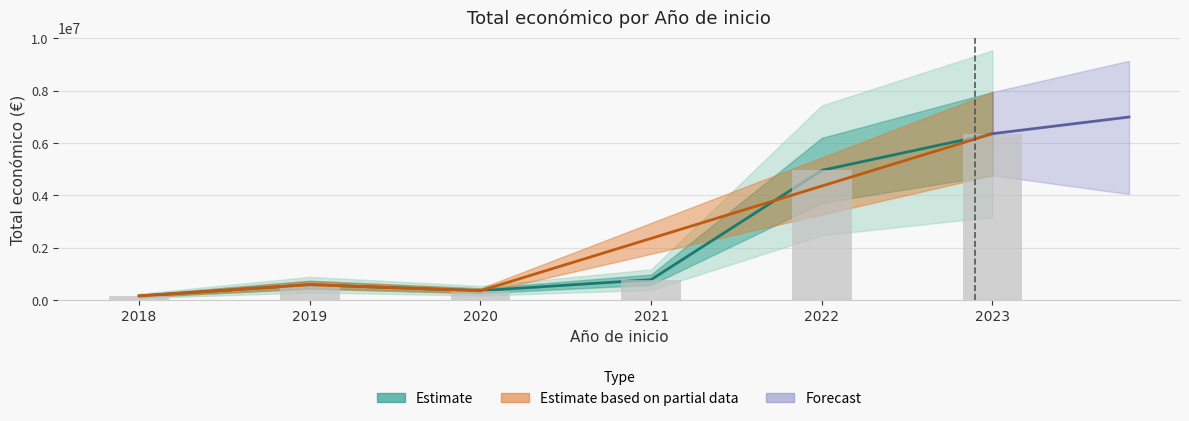

Approximately how many times larger is the value at 2021 compared to 2023?

0.1